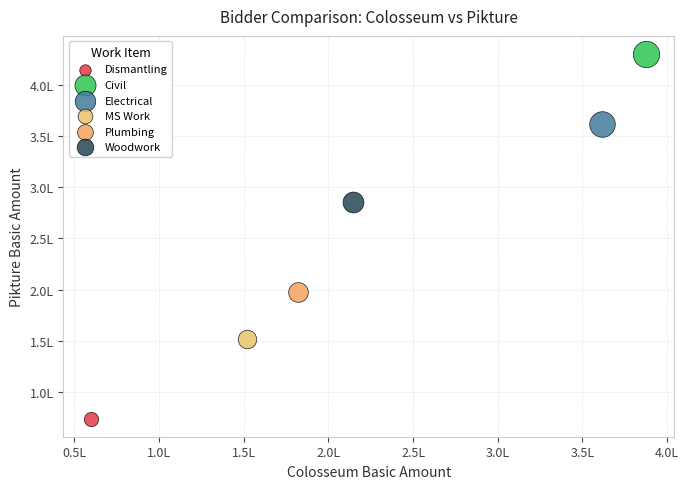

Which series reaches the maximum Y coordinate?

Civil